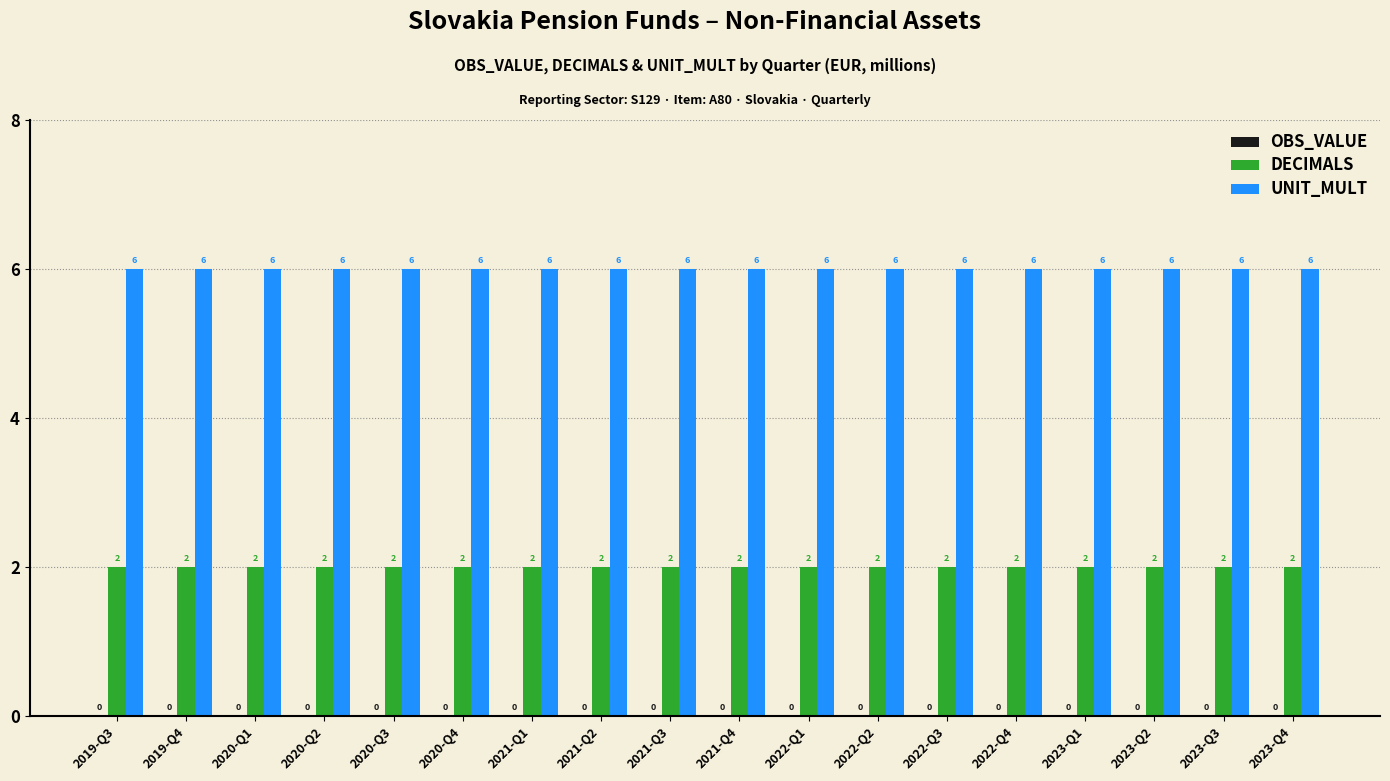

What is the difference between the highest and lowest values at 2022-Q3?

4